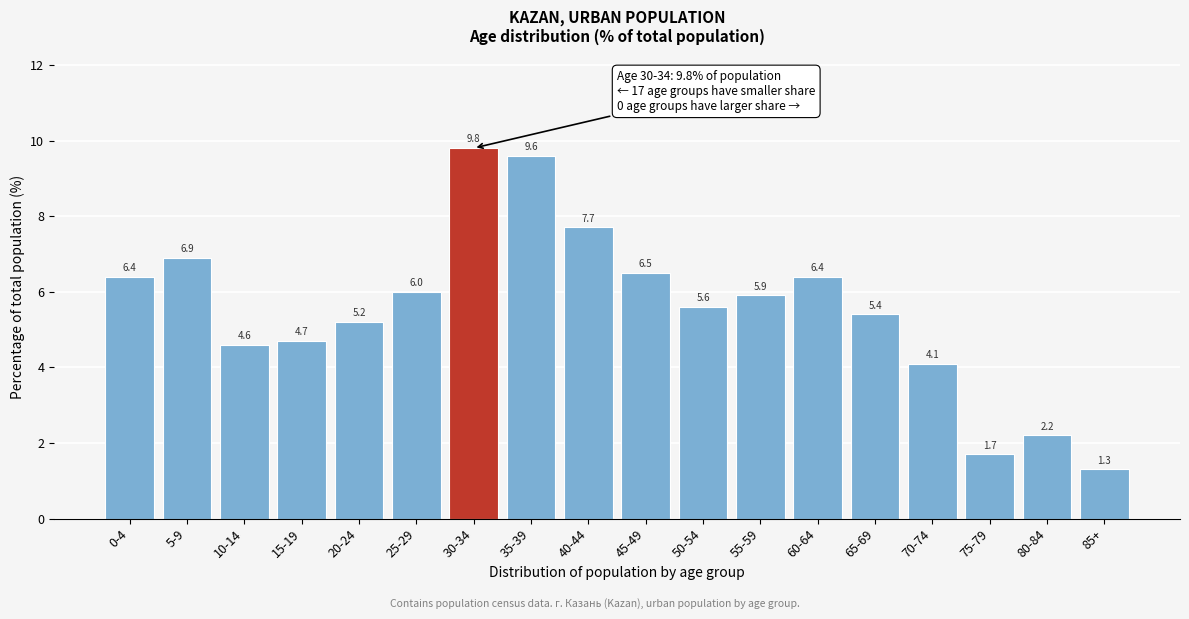

Reading right to left, extract all data points from this chart.

1.3	2.2	1.7	4.1	5.4	6.4	5.9	5.6	6.5	7.7	9.6	9.8	6.0	5.2	4.7	4.6	6.9	6.4